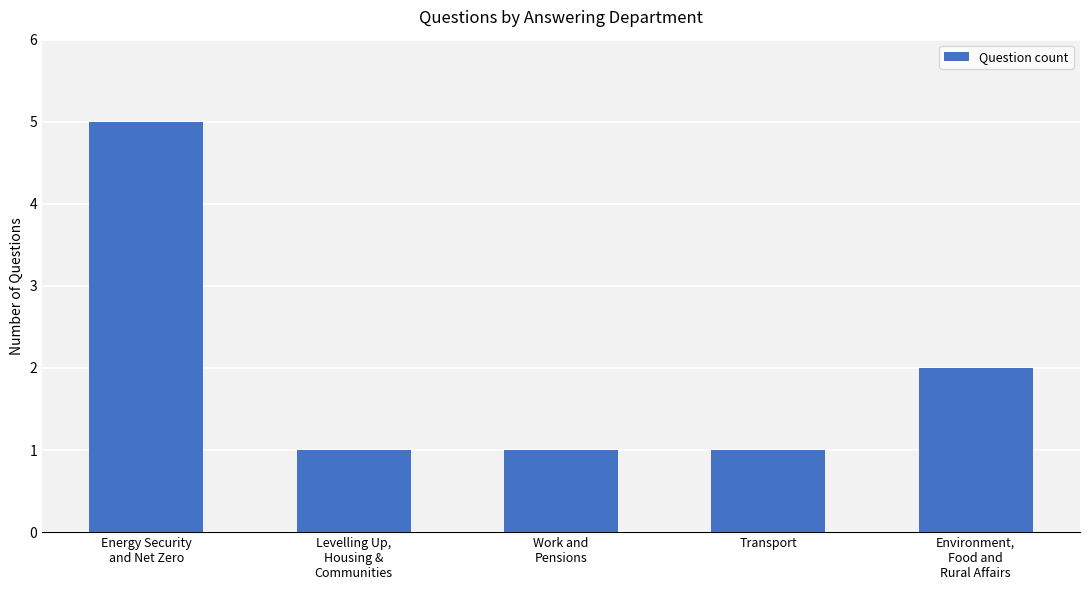

What is the value of the 4th bar from the left?

1